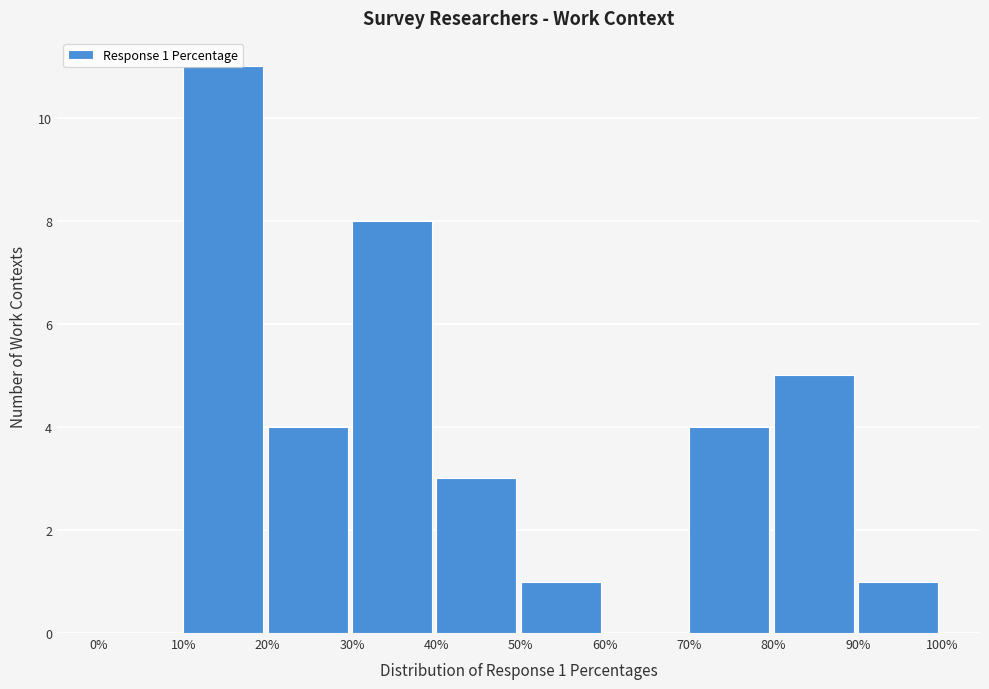

Which range on the x-axis has the tallest bar?

10% to 20%